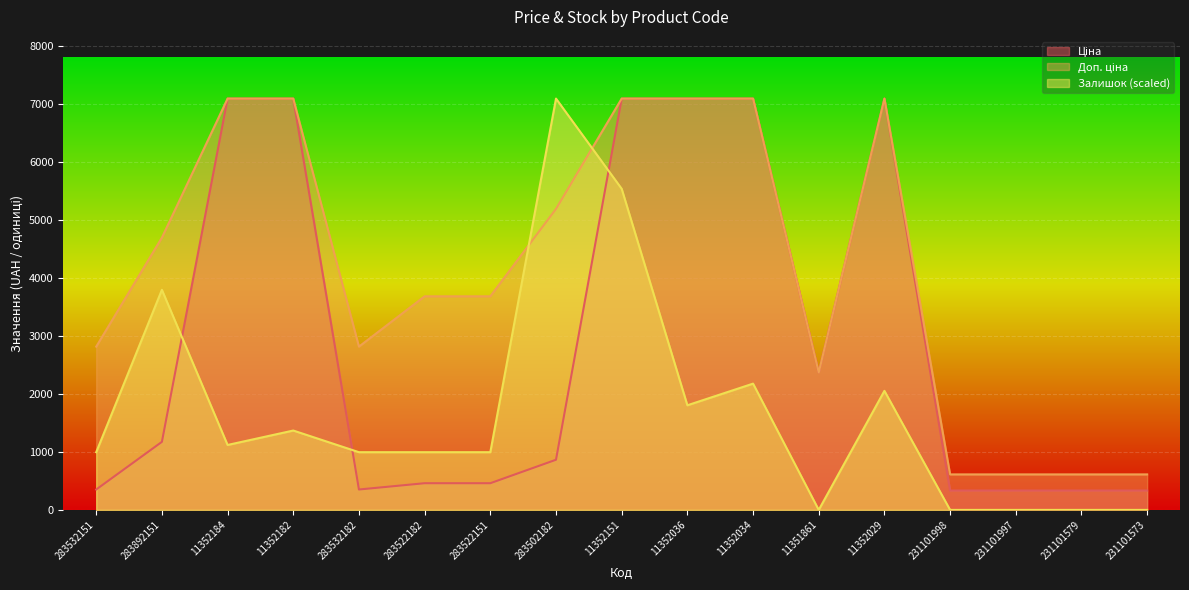

How many times do Доп. ціна and Залишок cross each other?

2